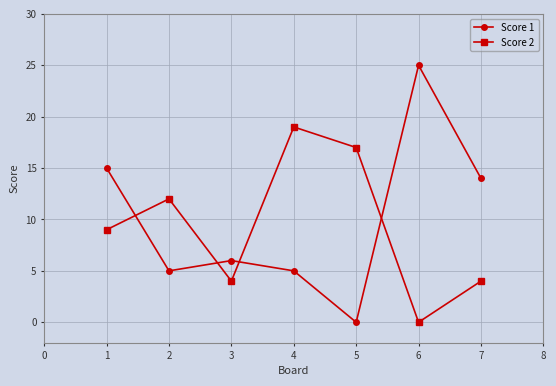

Which series ends up on top after the final intersection of Score 1 and Score 2?

Score 1